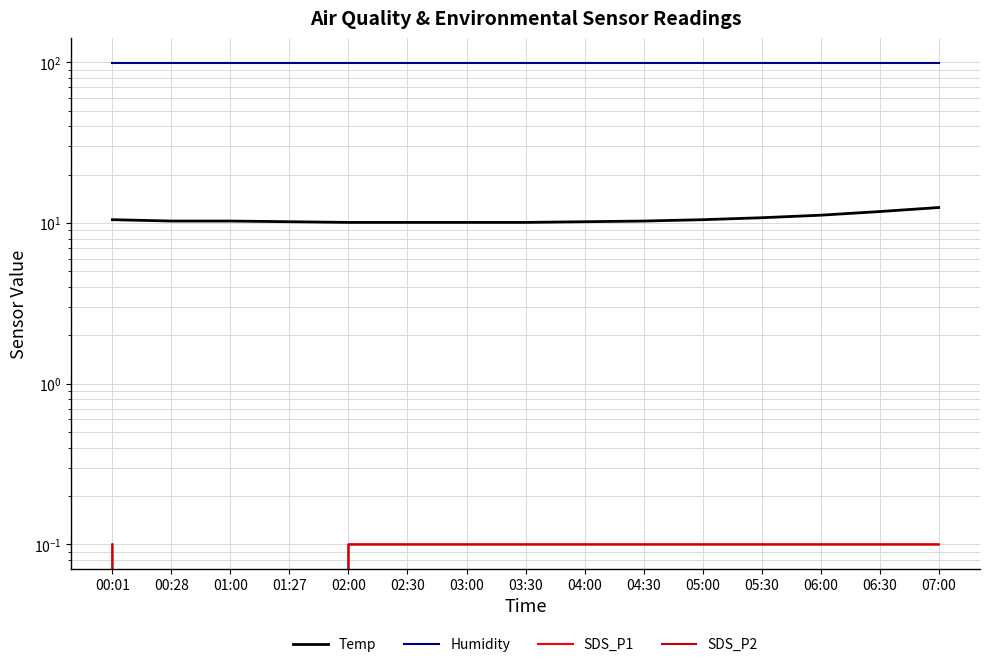

True or false: Temp and SDS_P1 intersect in this chart.

False